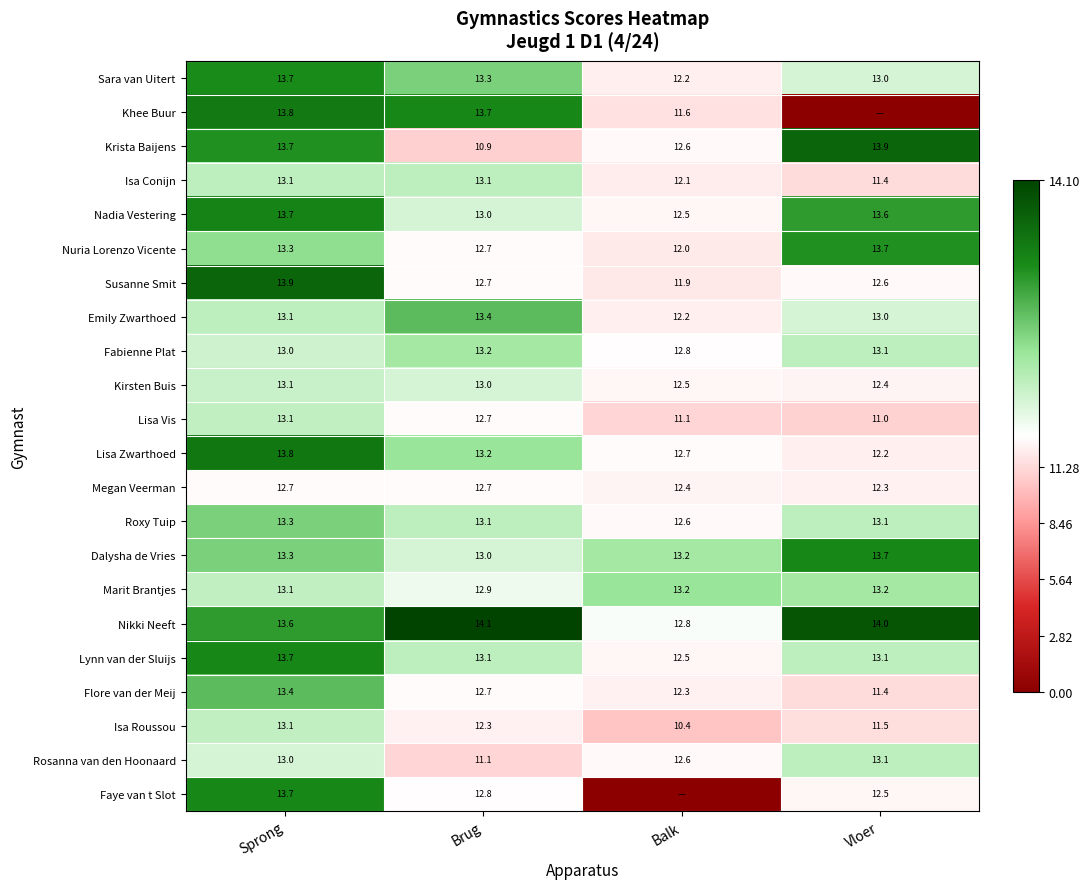

What is the total value across all series at Brug?

282.7